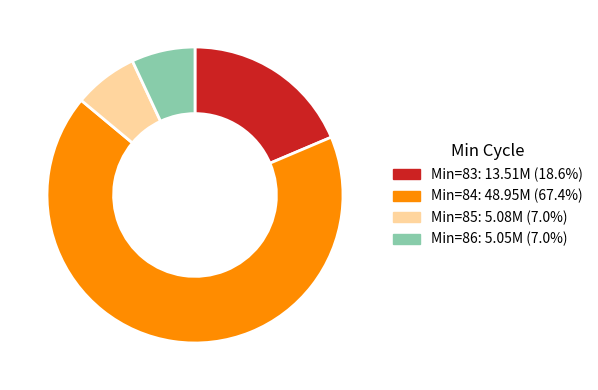

Is there any slice that represents more than half of the pie?

Yes